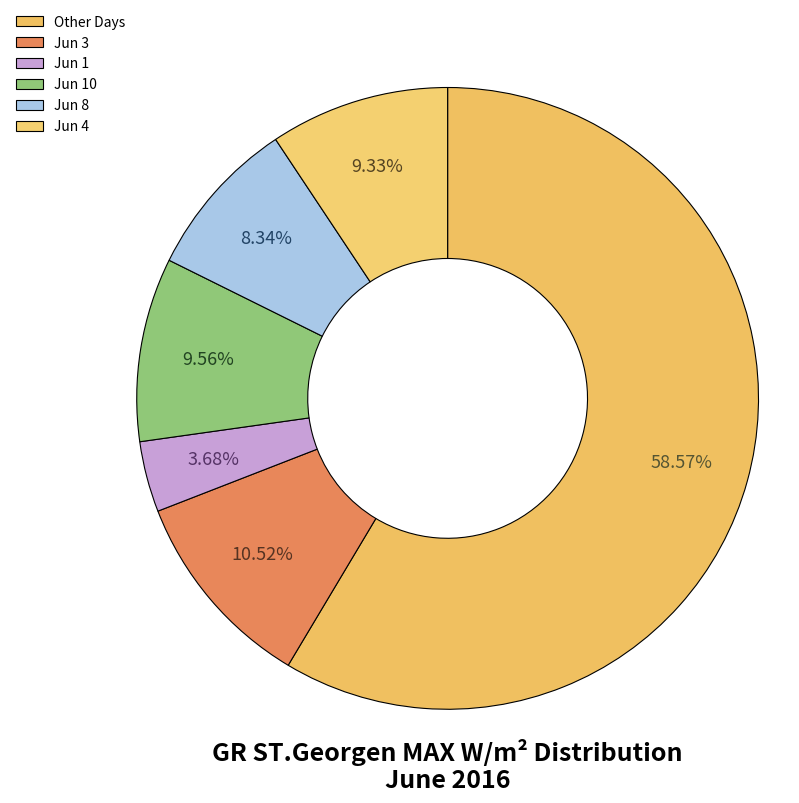

Count the number of slices in the pie.

6